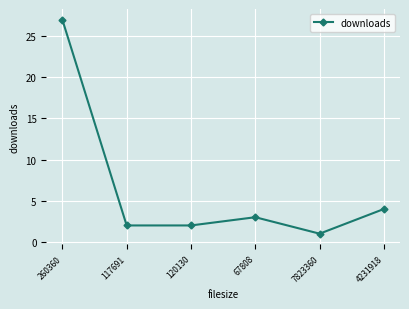

What is the ratio of the value at 120130 to the value at 7823360?

2.0